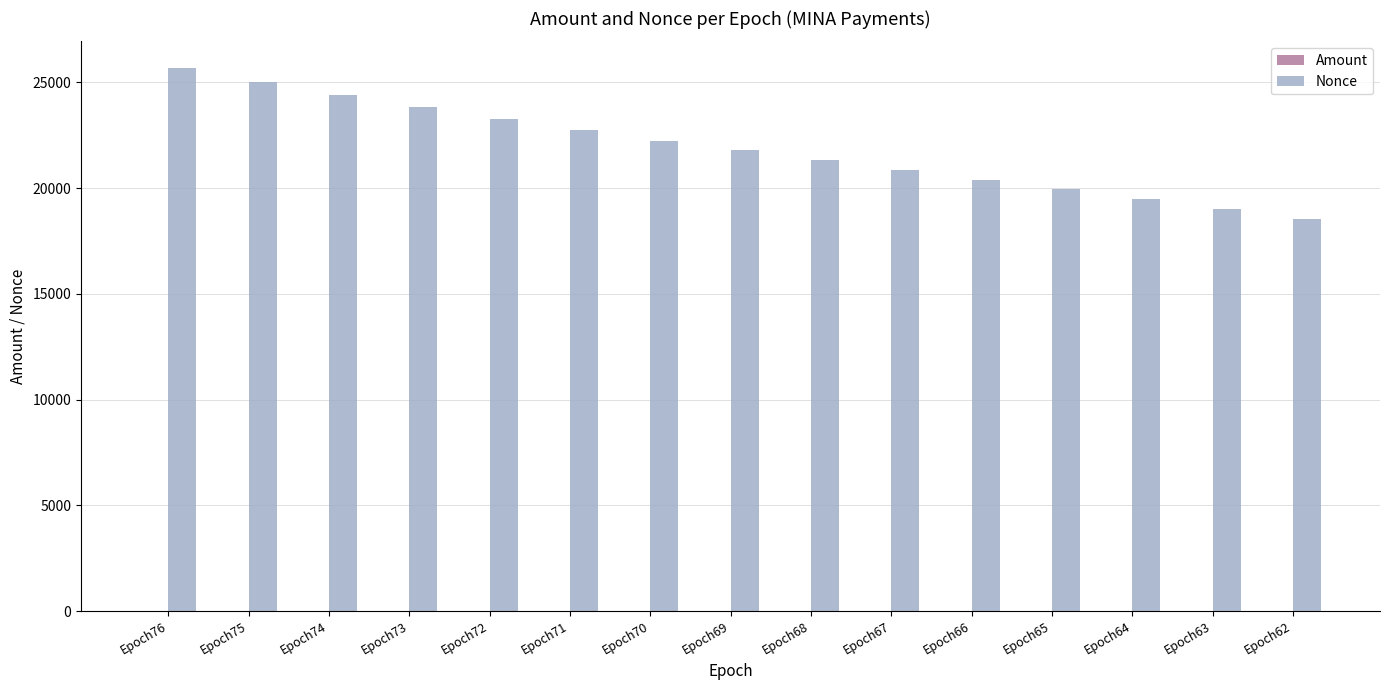

What is the greatest value displayed?

25654.0